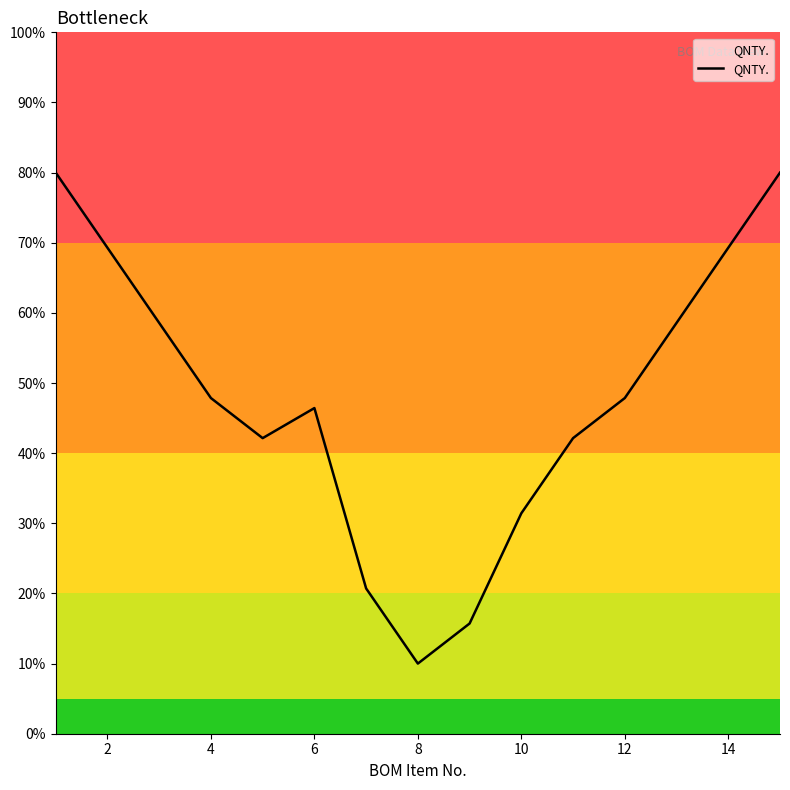

How many values are below 47?

7